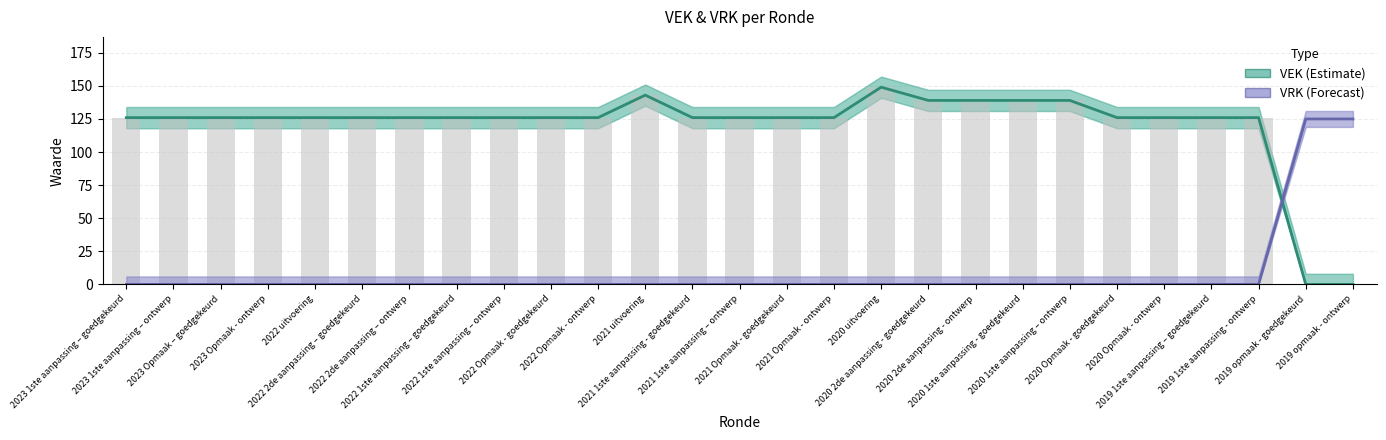

What is the difference between the second highest and second lowest values in the VEK (Estimate) series?

143